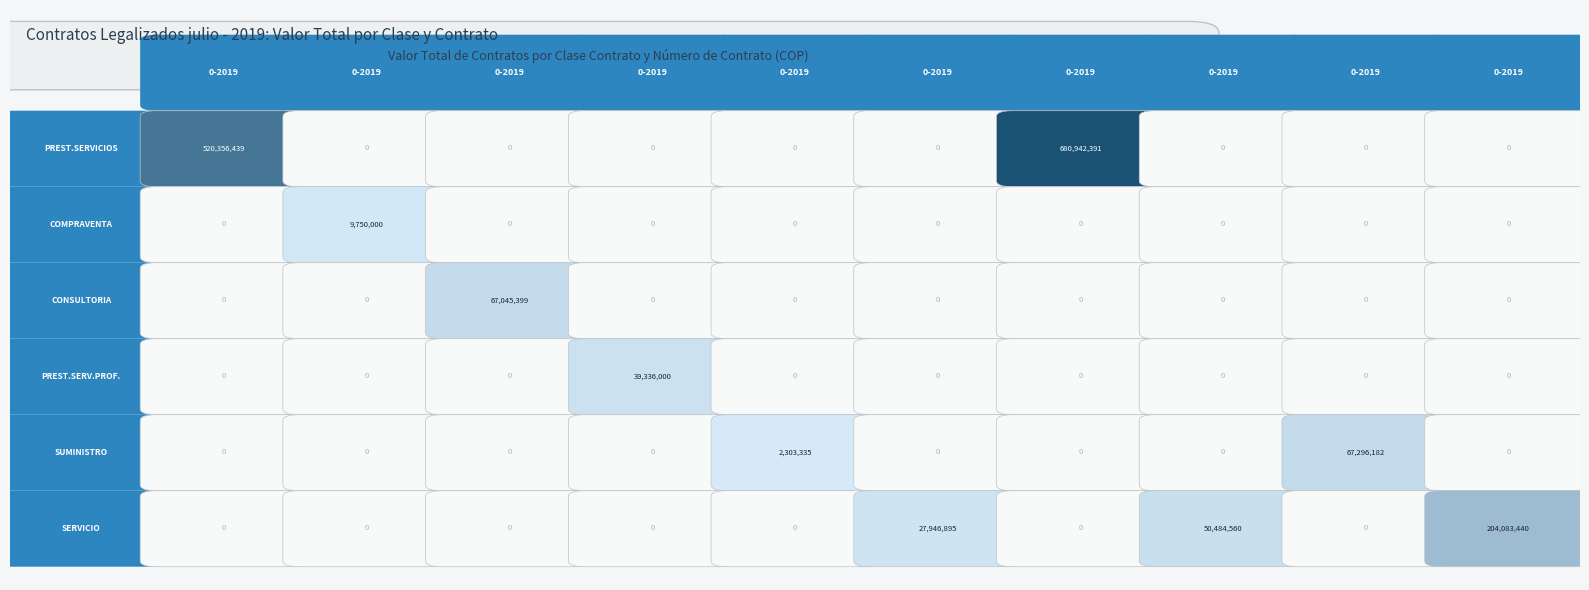

How many SERVICIO values are between 0 and 27946895?

8